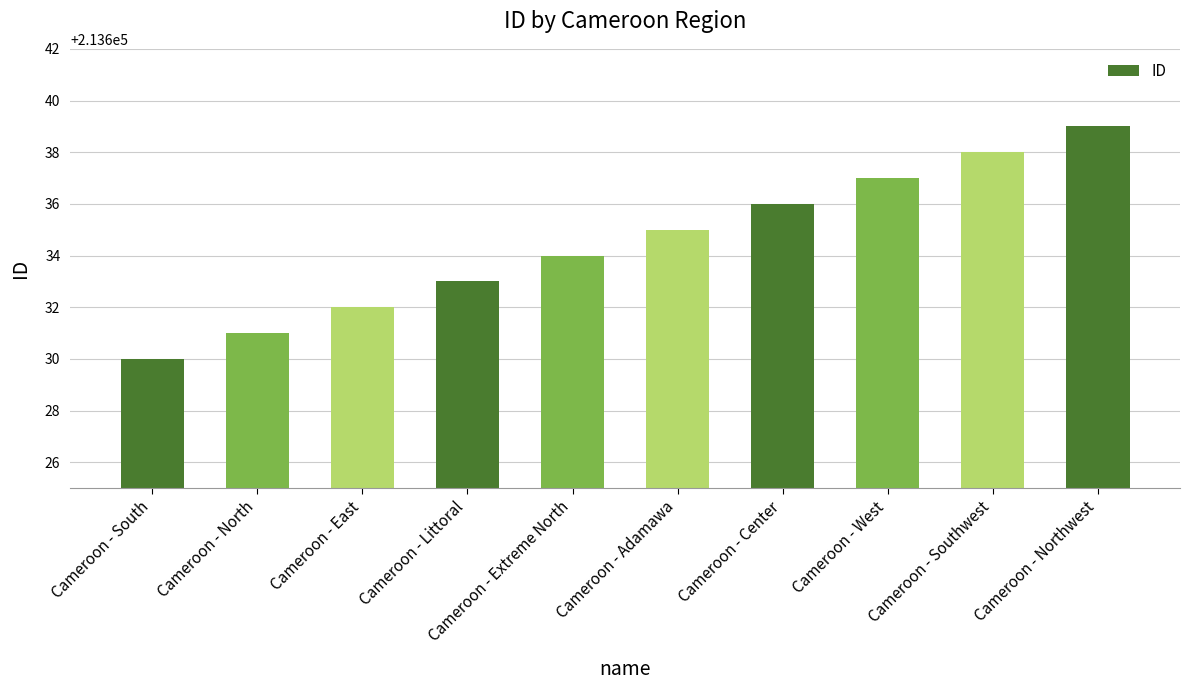

Reading left to right, transcribe all the data shown in this chart.

213630	213631	213632	213633	213634	213635	213636	213637	213638	213639